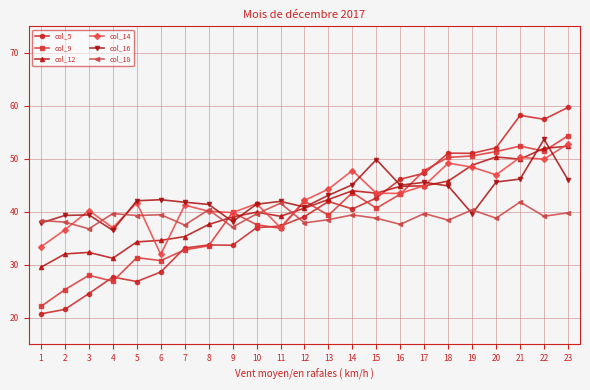

Where is the first local minimum for col_9?

4